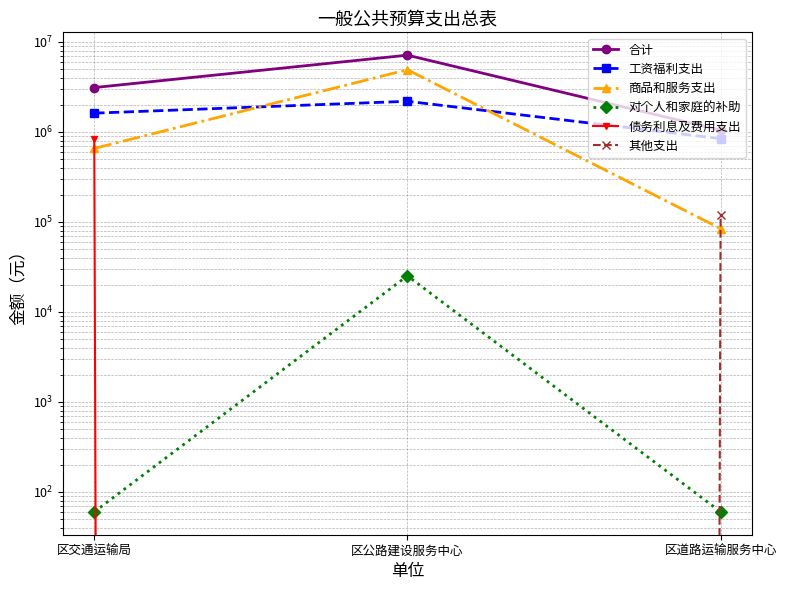

What is the sum of all 合计 values?

11300867